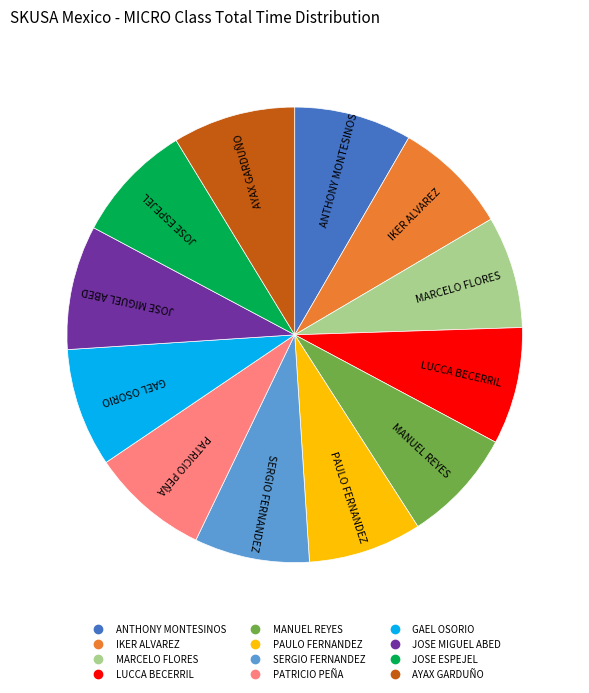

The GAEL OSORIO slice represents 1% of the pie. True or false?

False